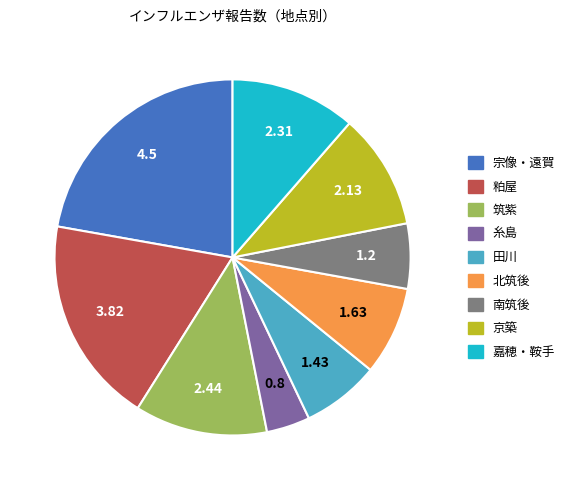

What is the smallest slice in the pie chart?

糸島